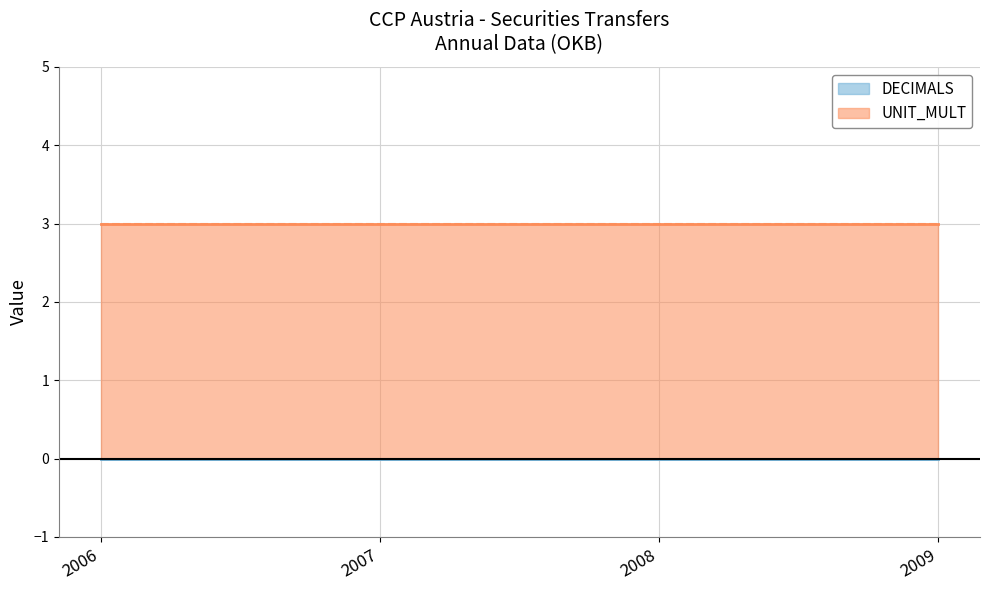

True or false: UNIT_MULT has a value of 3 at 2009.

True